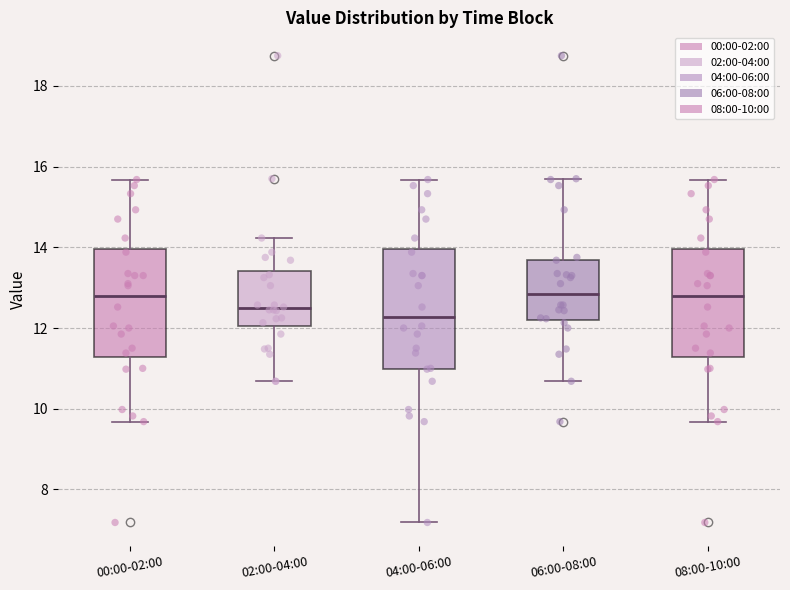

Reading left to right, read every box against the y-axis: the position of its median line, the range the box covers, and the ends of its whiskers. The values are not printed on the chart, so give them approximately, as read against the axis.

00:00-02:00: median 12.8, box 11.2 to 14.0, whiskers 9.6 to 15.6
02:00-04:00: median 12.4, box 12.0 to 13.4, whiskers 10.6 to 14.2
04:00-06:00: median 12.2, box 11.0 to 14.0, whiskers 7.2 to 15.6
06:00-08:00: median 12.8, box 12.2 to 13.6, whiskers 10.6 to 15.8
08:00-10:00: median 12.8, box 11.2 to 14.0, whiskers 9.6 to 15.6